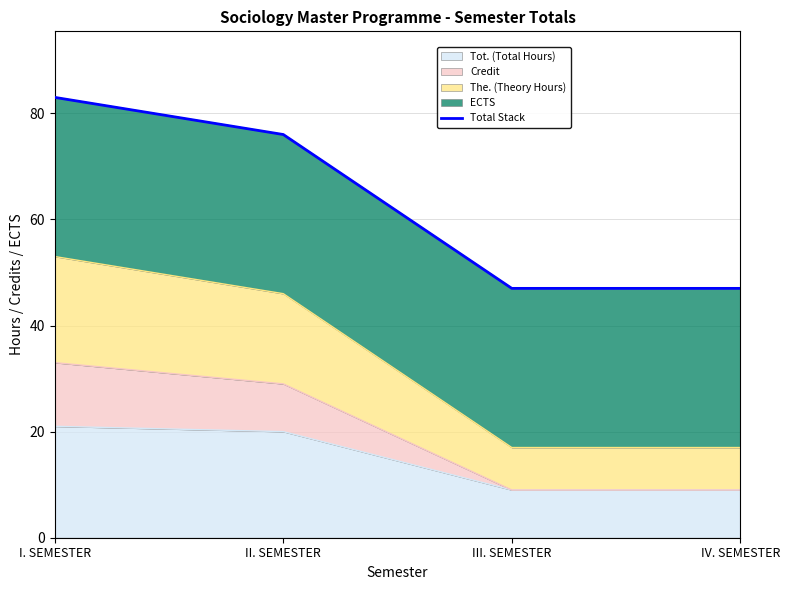

What is the average value?

63